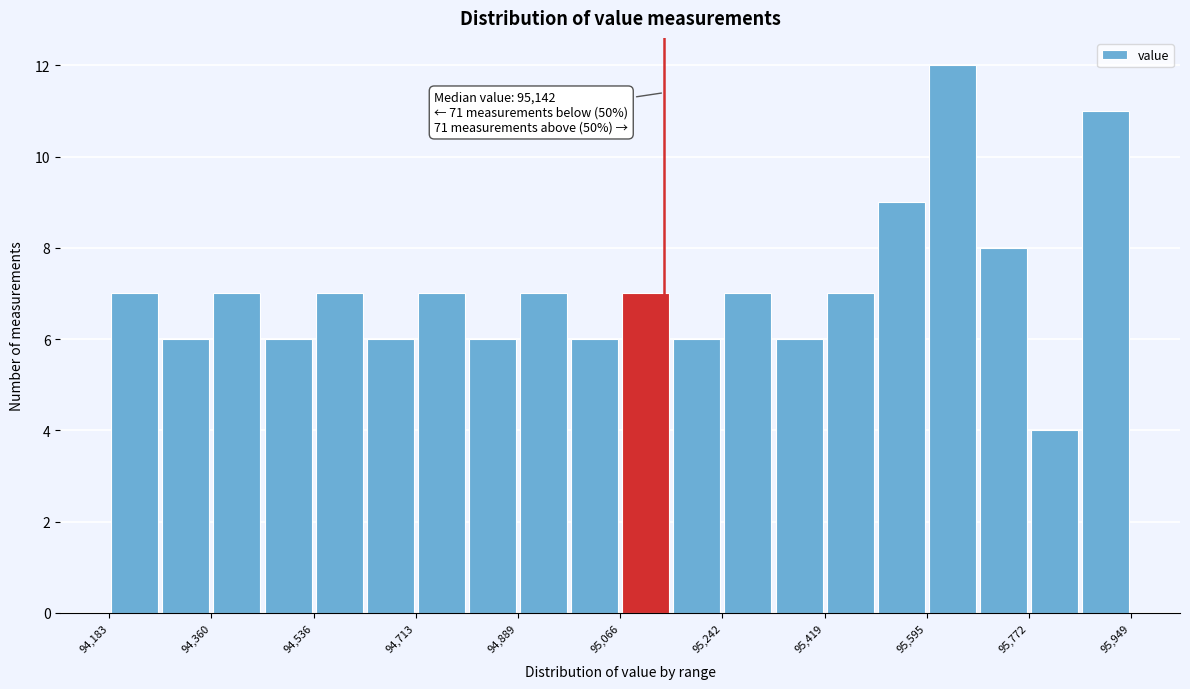

Which range on the x-axis has the tallest bar?

95600 to 95680